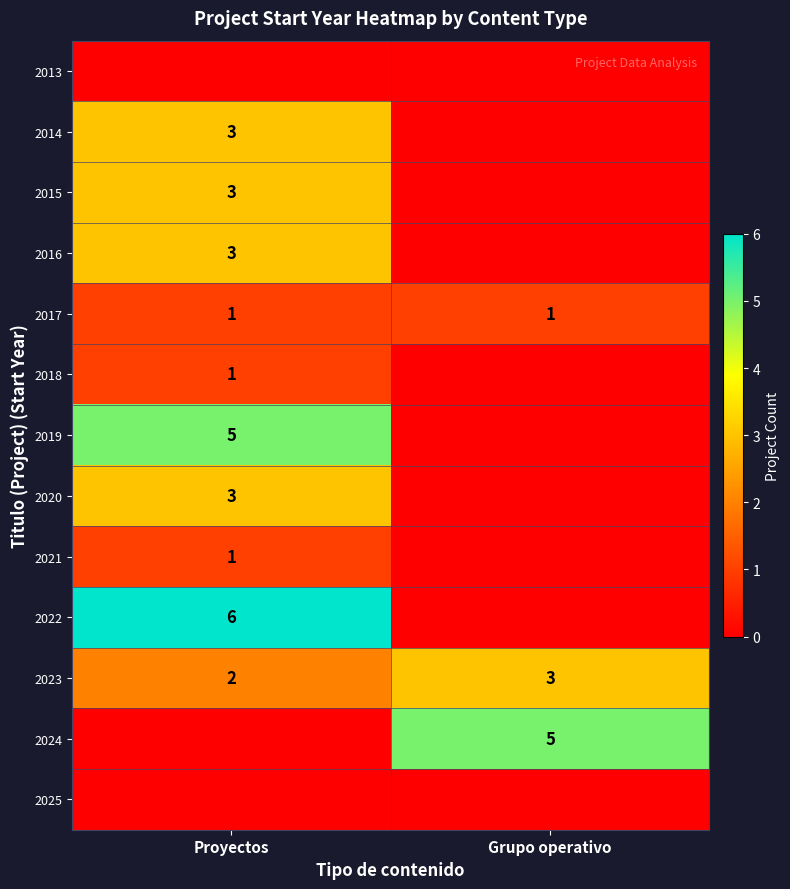

True or false: 2021 has a value of 2 at Proyectos.

False